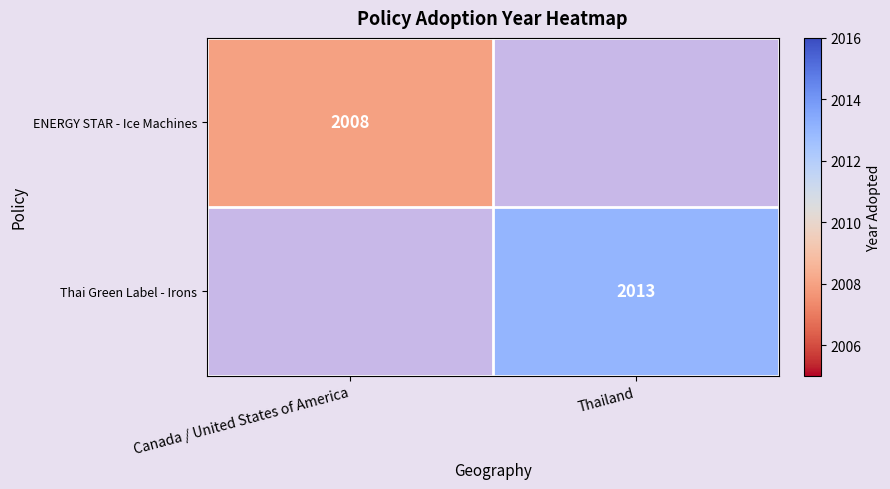

At how many categories does at least one series exceed 2010?

1